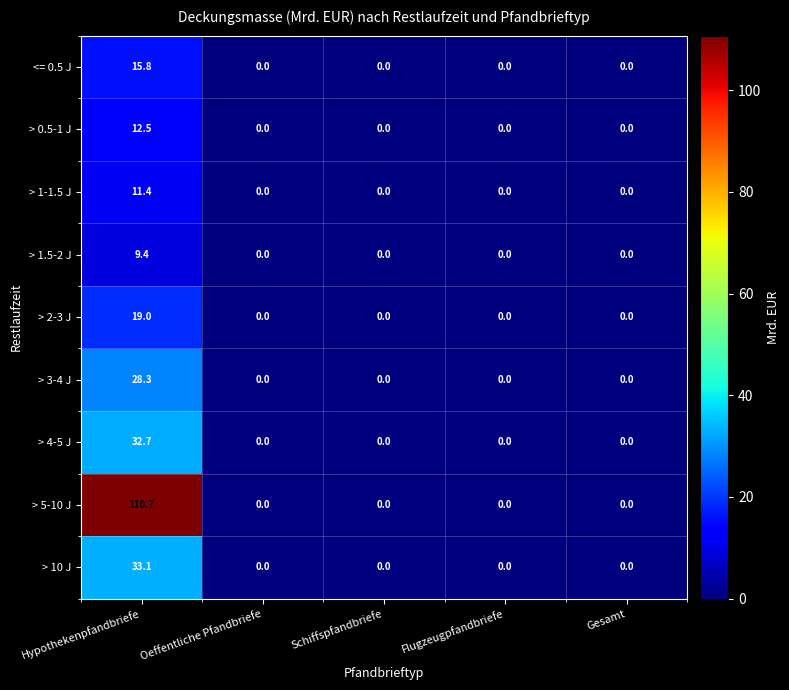

What is the difference between the maximum and second lowest values in the > 1.5-2 J series?

9.4